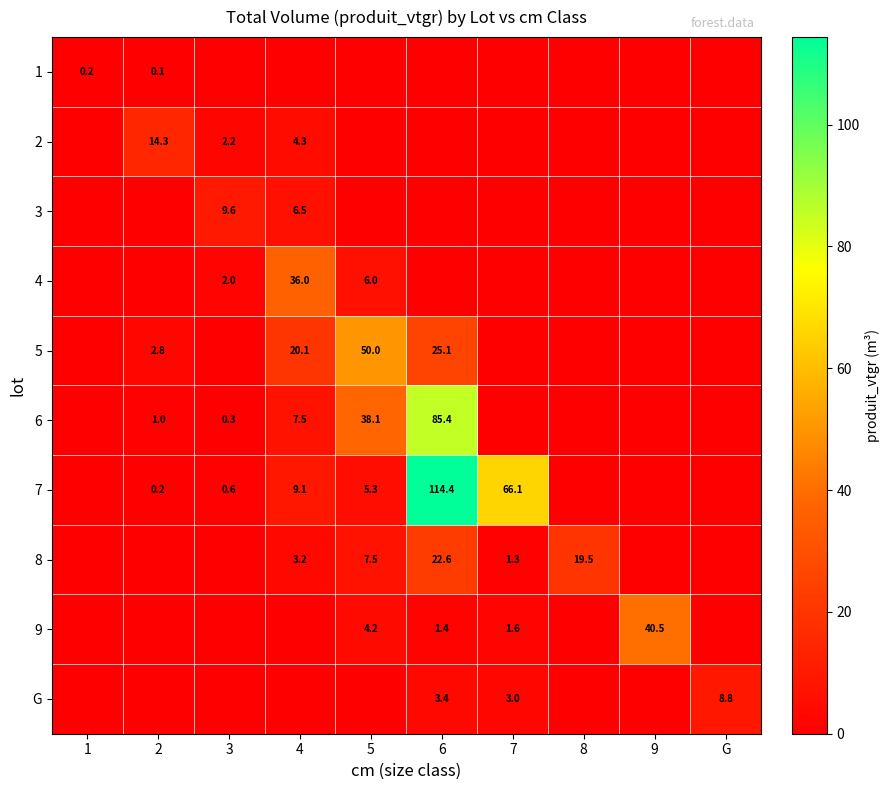

Which series has the largest total across all categories?

7